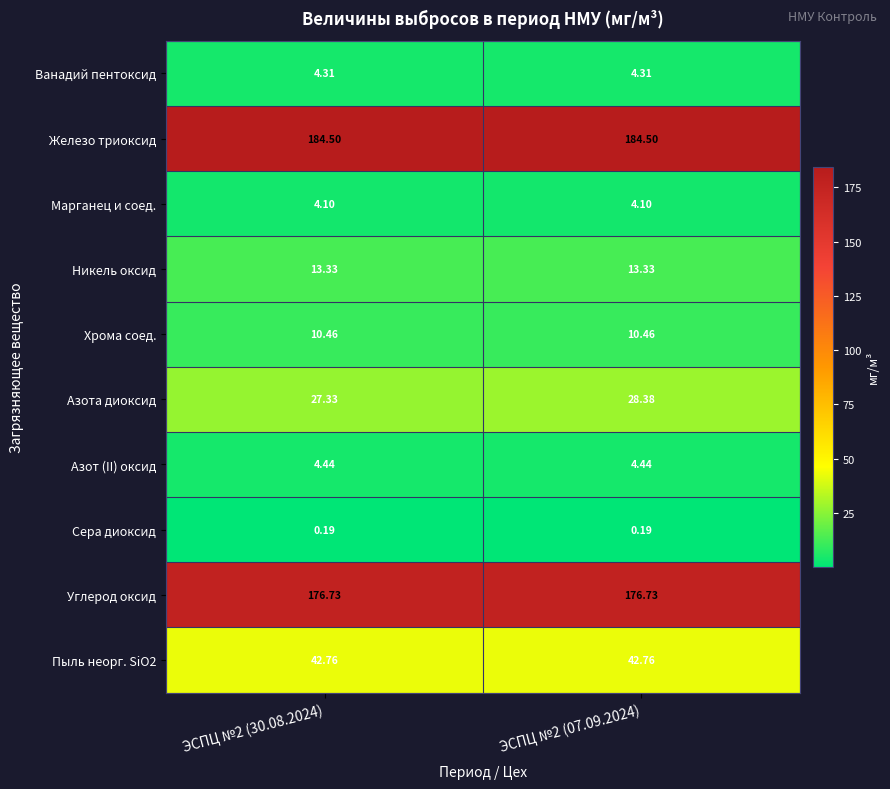

Which series has the largest range (max minus min)?

Азота диоксид